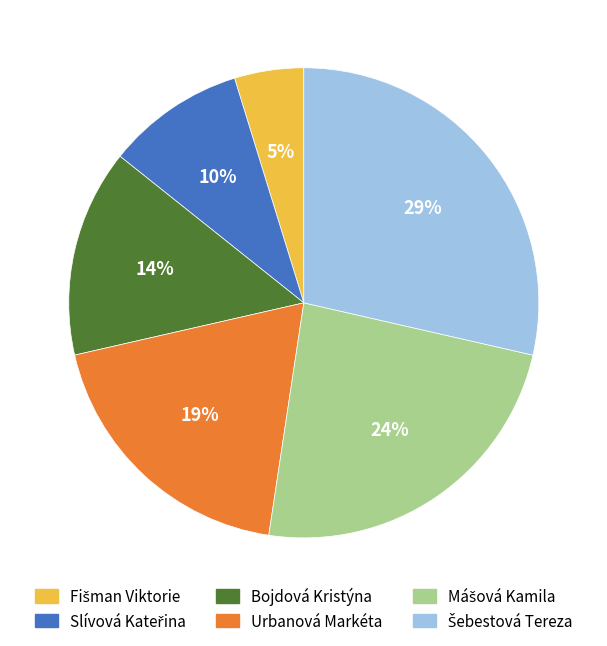

How many segments does this pie chart have?

6